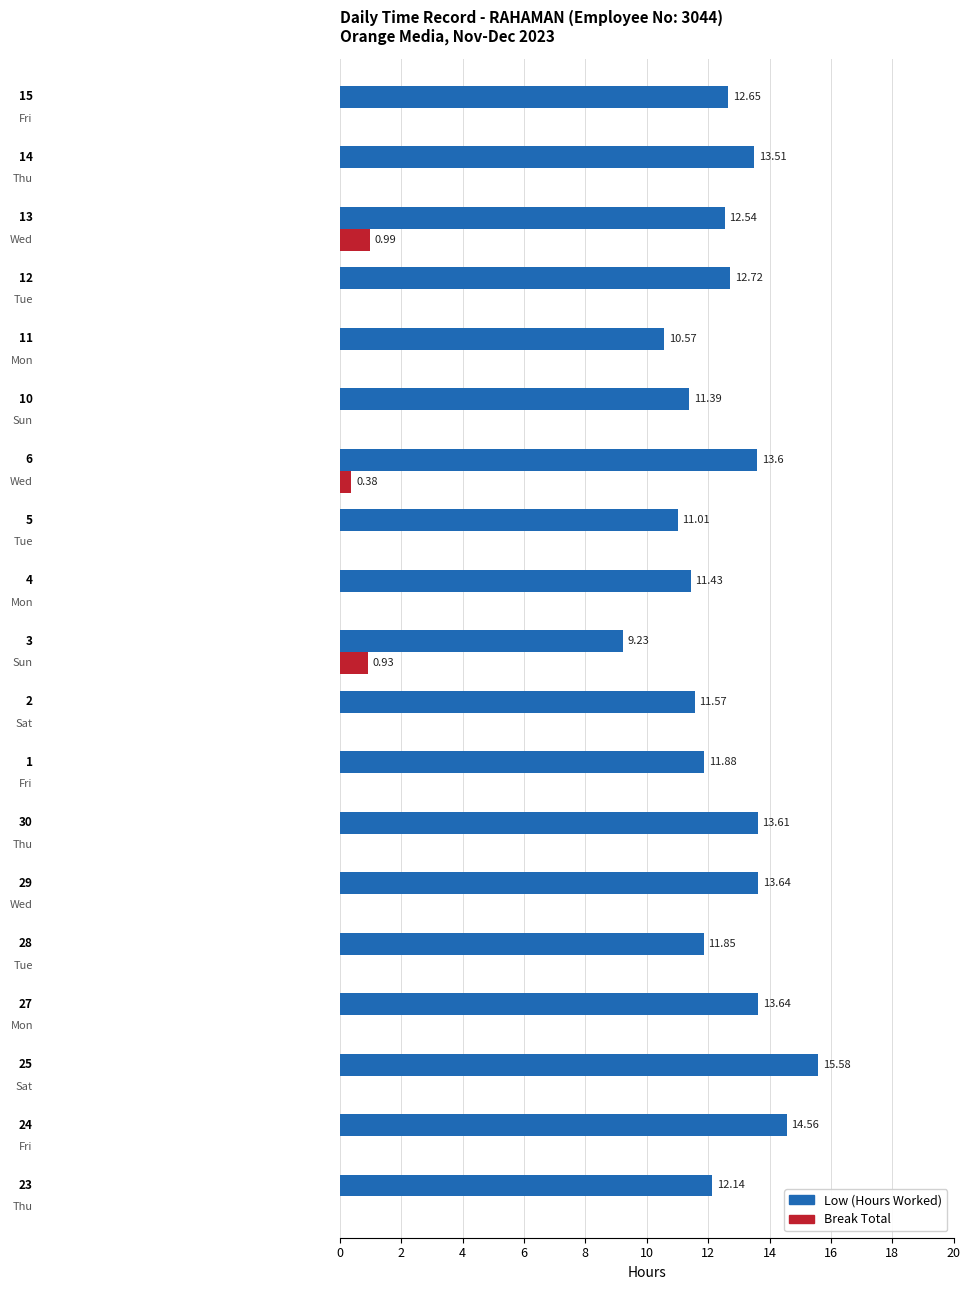

Which series has the largest total across all categories?

Low (Hours Worked)